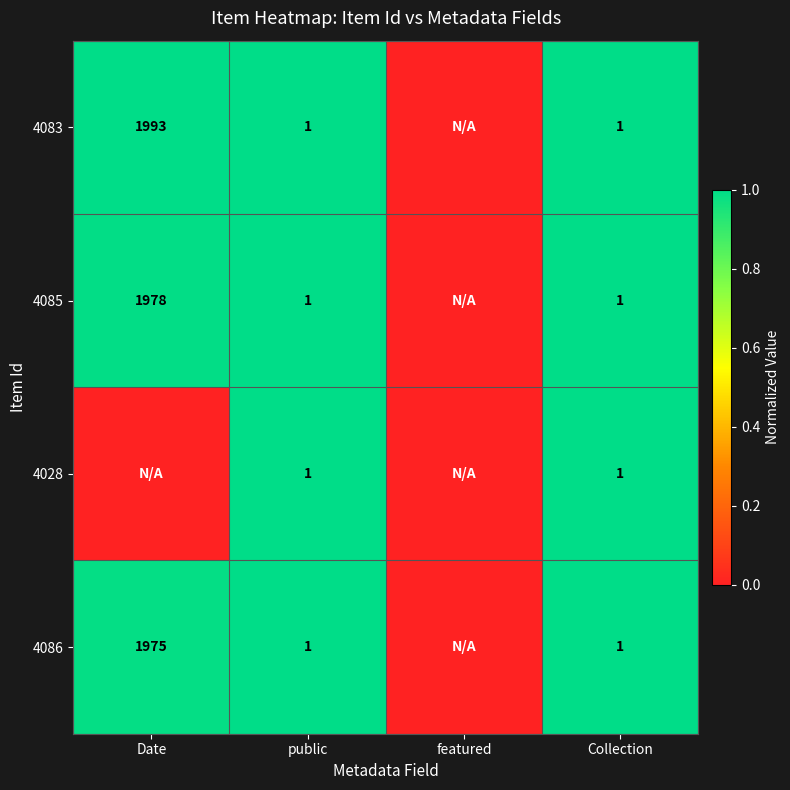

The value of 4086 at Date is 740. True or false?

False